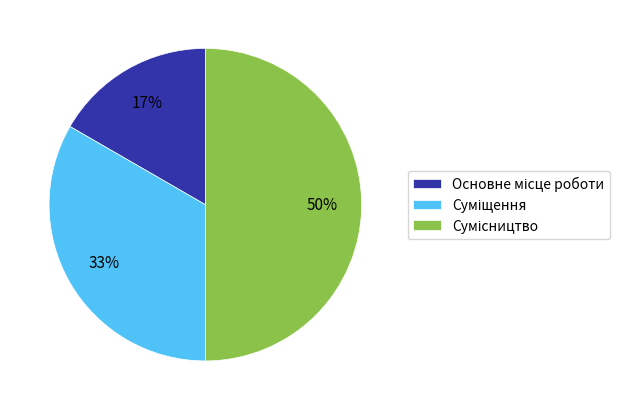

Count the number of slices in the pie.

3